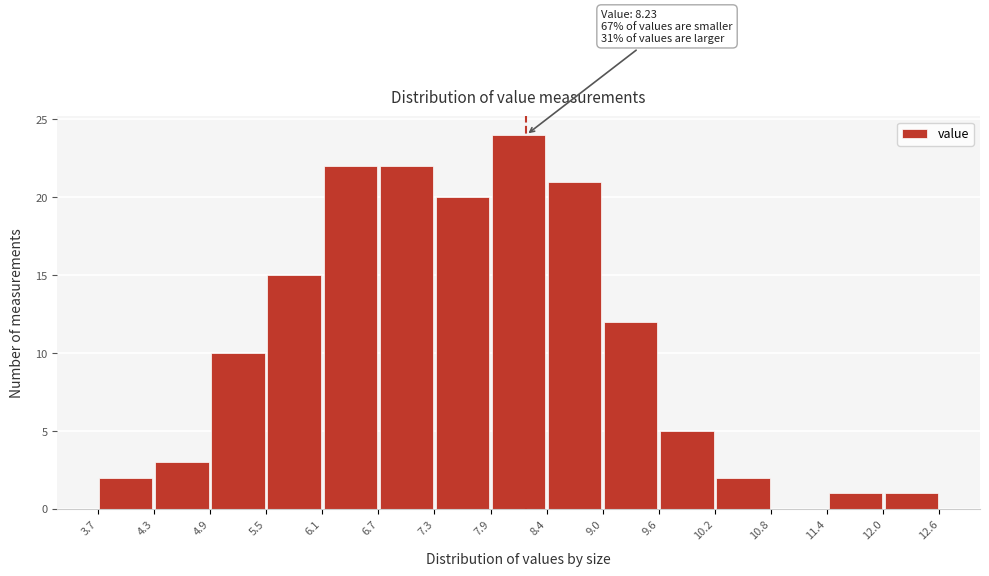

Over which range of the x-axis is the bar tallest?

7.9 to 8.4